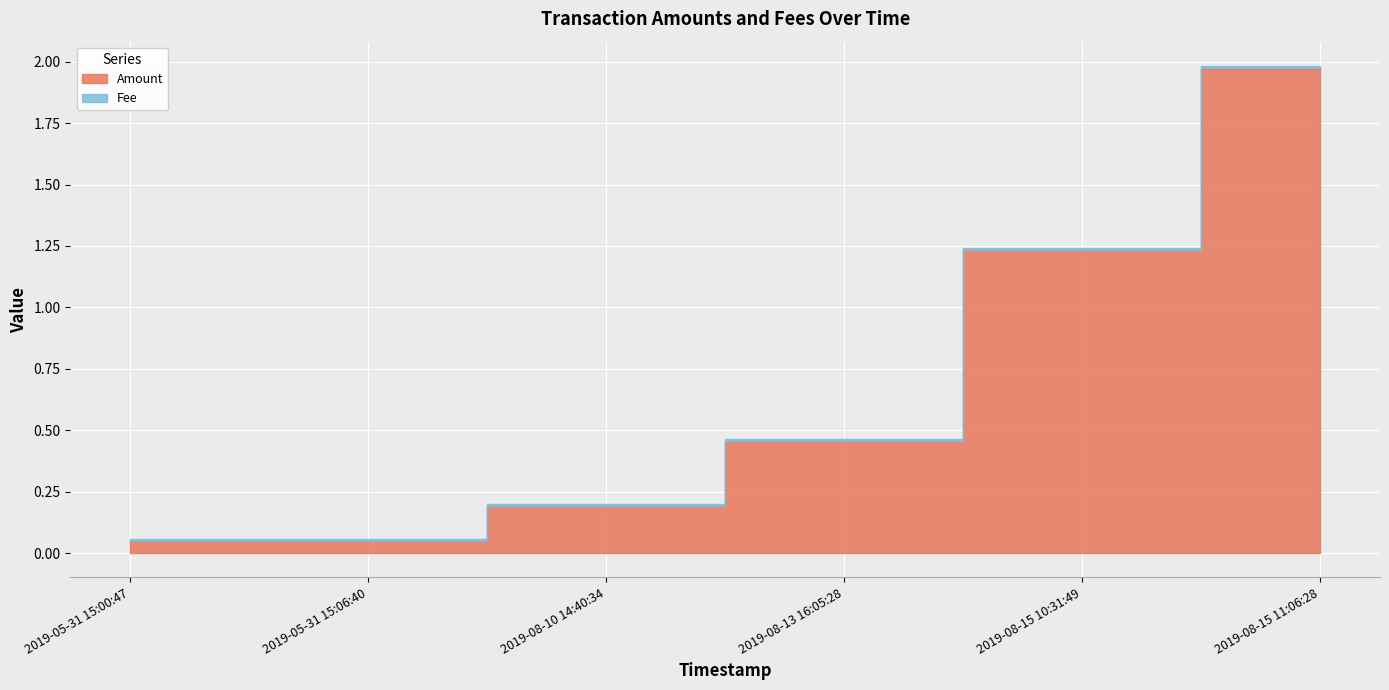

Is it true that Fee equals 0.0 at 2019-08-15 11:06:28?

False